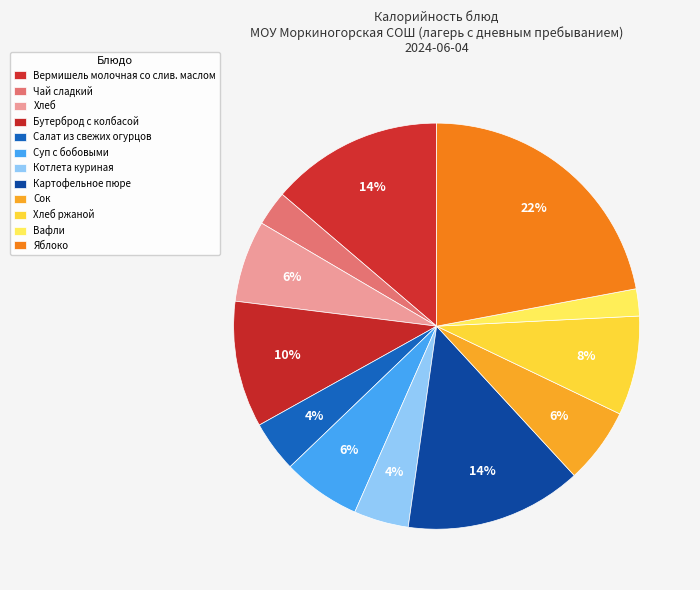

Between Хлеб ржаной and Чай сладкий, which is larger?

Хлеб ржаной